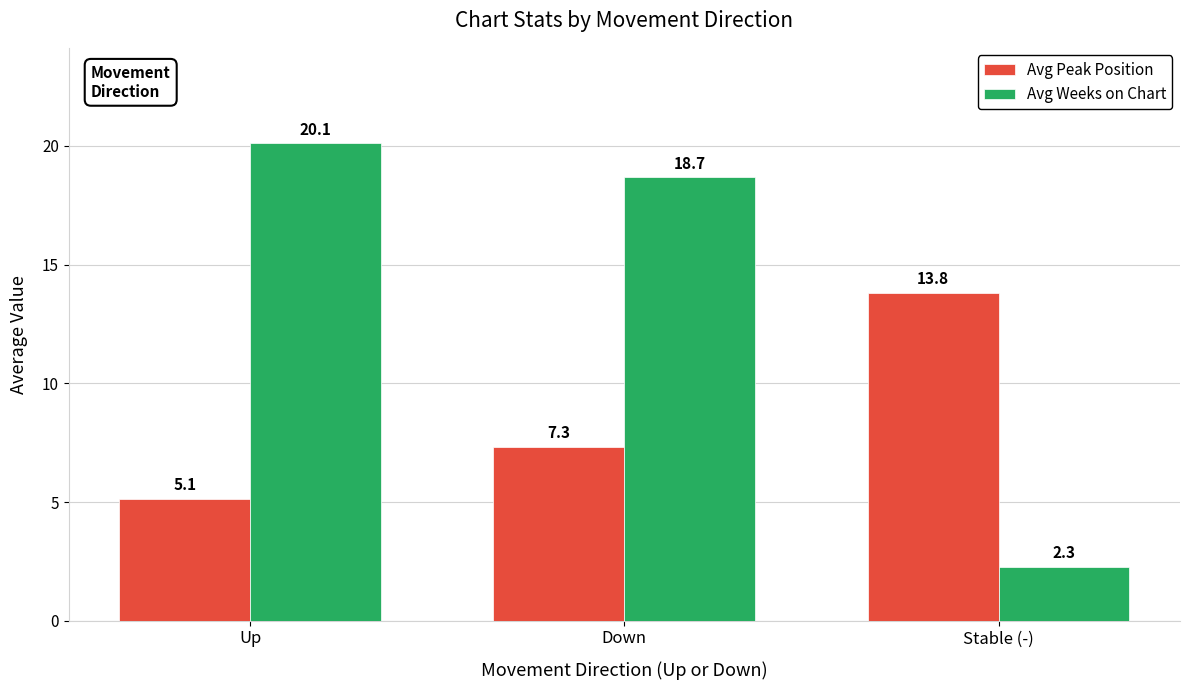

The Avg Peak Position series shows 7.3 at Down. True or false?

True